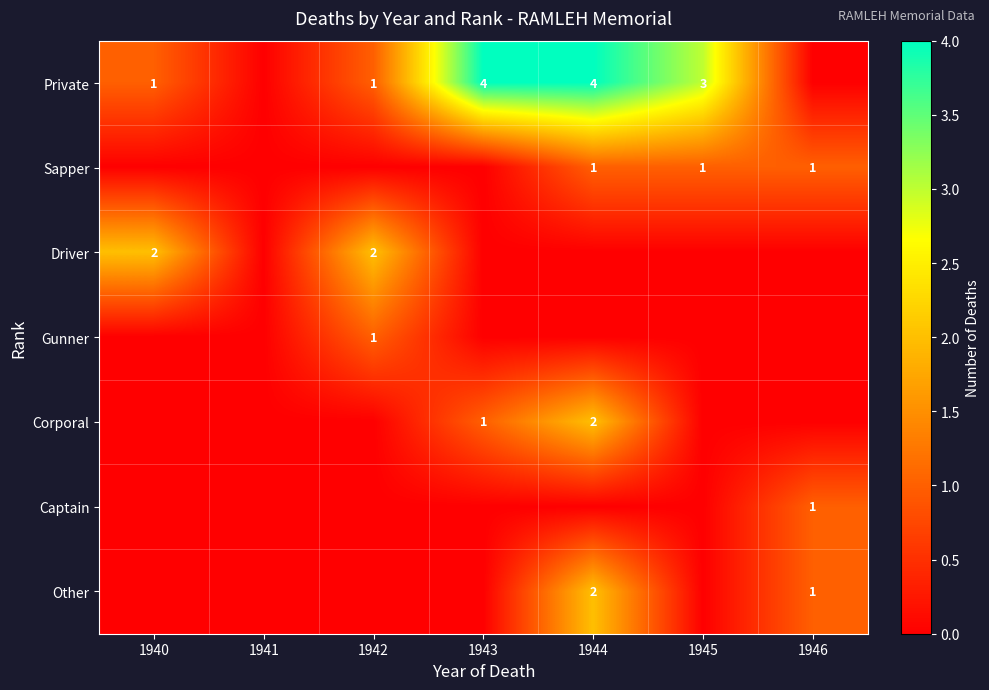

Is the value of Captain at 1946 greater than the value of Other at 1944?

No